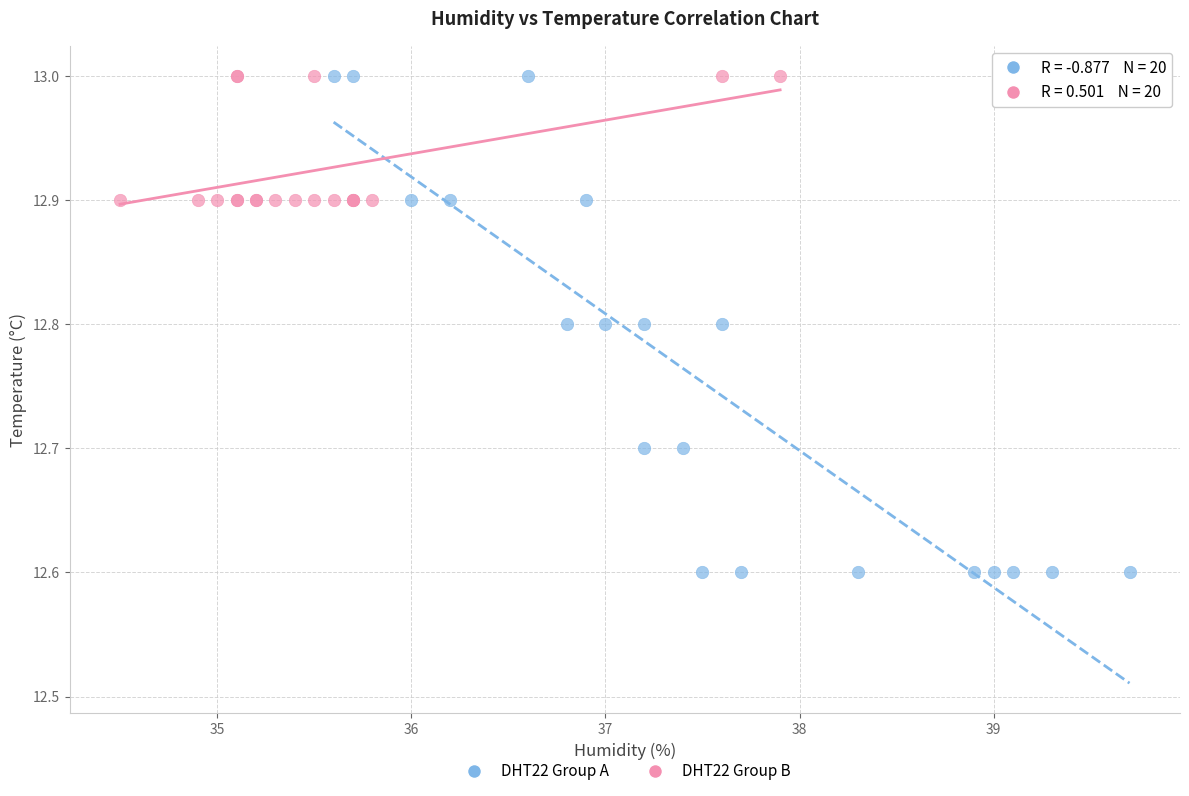

What are all the series names shown in the legend?

DHT22 Group A, DHT22 Group B